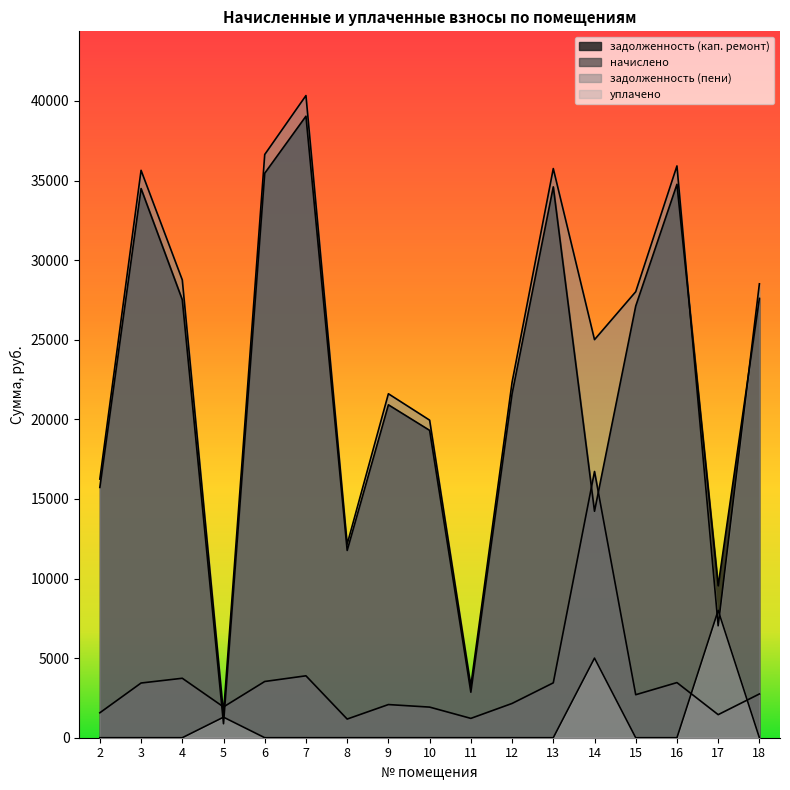

What is the total value across all series at 6?

75629.8